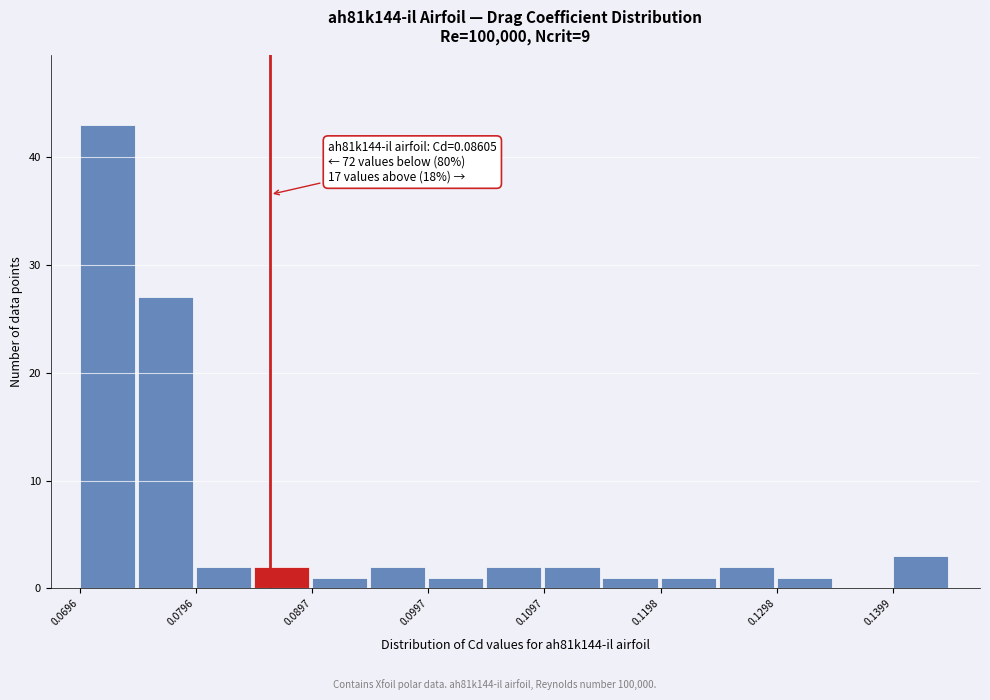

Read against the x-axis, roughly where is the centre of the tallest bar?

0.072